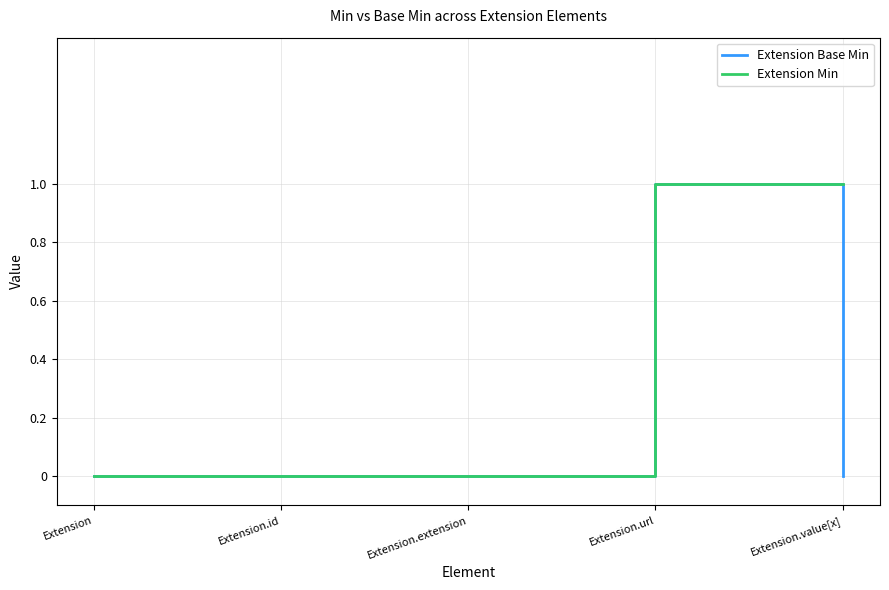

List the series in order of their overall mean, highest first.

Extension Min, Extension Base Min